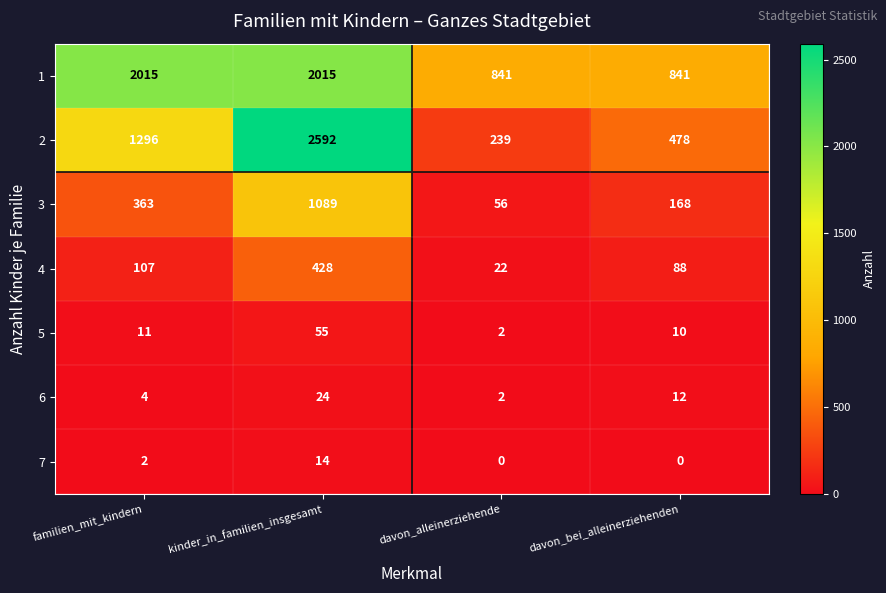

What is the total value across all series at familien_mit_kindern?

3798